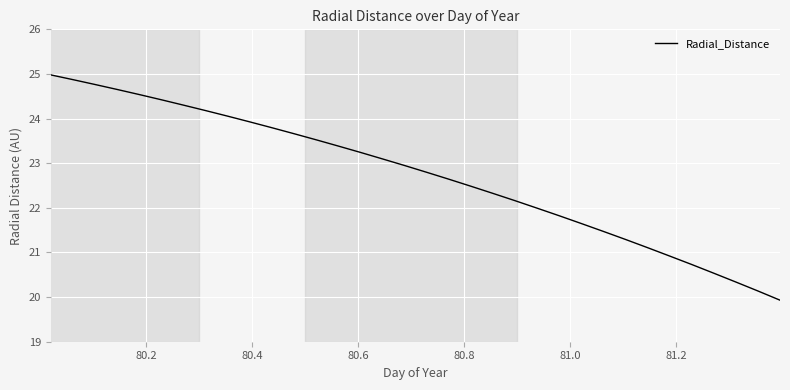

What is the greatest value displayed?

25.0